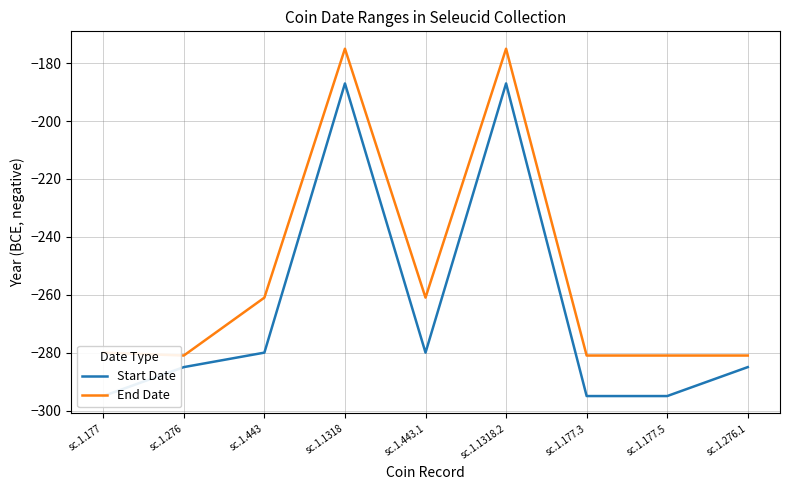

Is the value of End Date at sc.1.177 greater than the value of Start Date at sc.1.443.1?

No